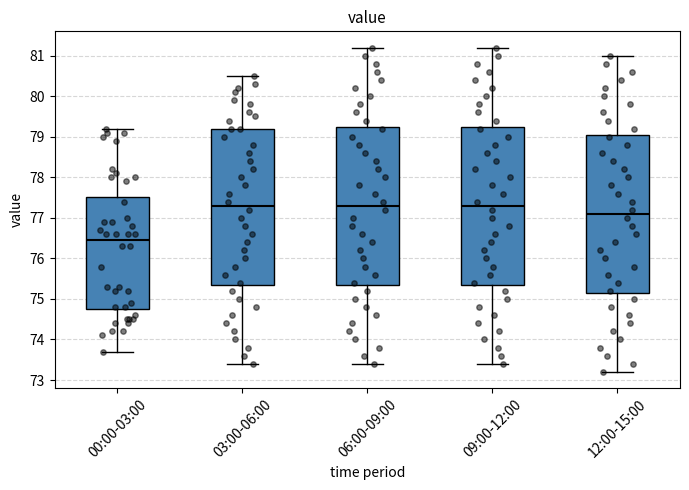

Which box's median line is the lowest?

00:00-03:00